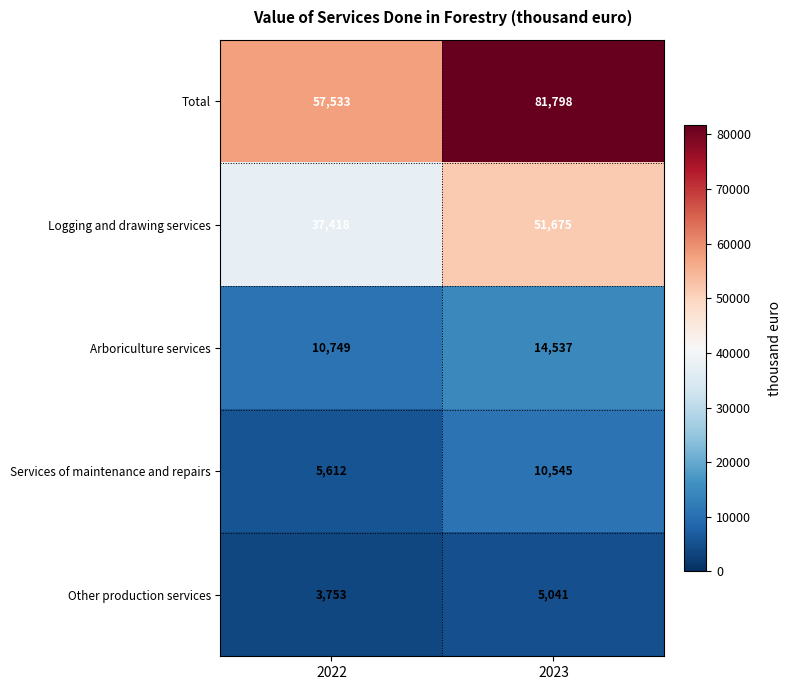

Reading left to right, transcribe all the data shown in this chart.

Total: 2022=57533	2023=81798
Logging and drawing services: 2022=37418	2023=51675
Arboriculture services: 2022=10749	2023=14537
Services of maintenance and repairs: 2022=5612	2023=10545
Other production services: 2022=3753	2023=5041